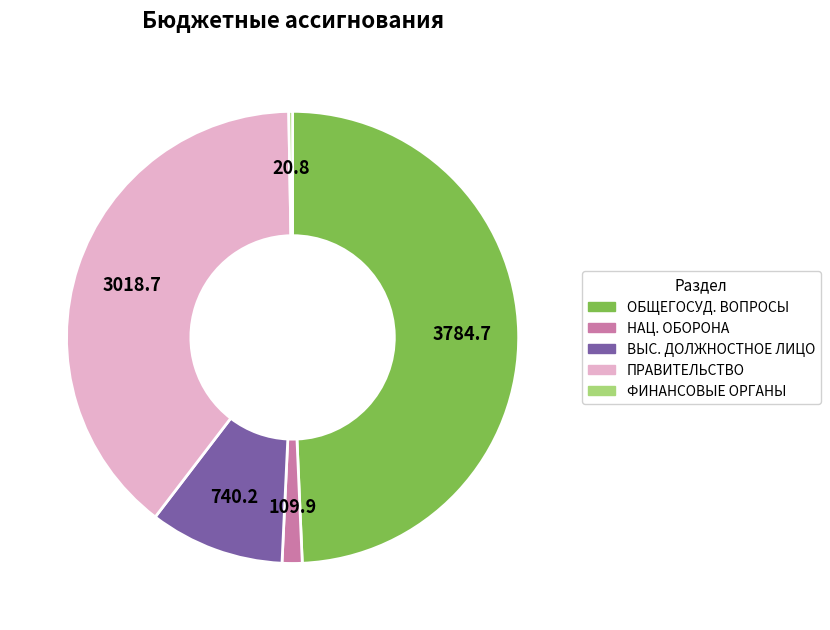

Is there any slice that represents more than half of the pie?

No